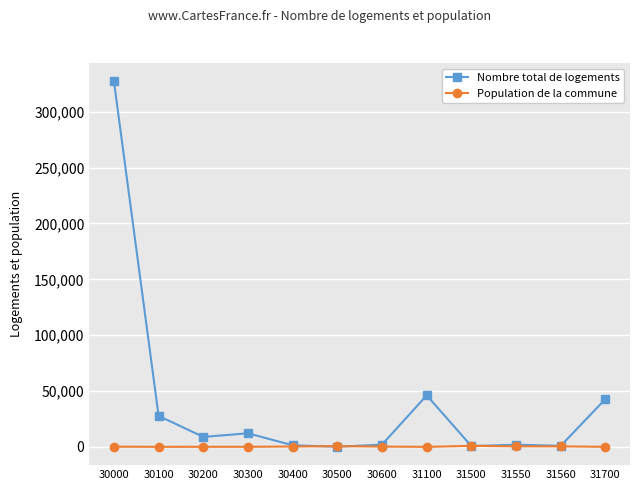

Which series has the largest range (max minus min)?

Nombre total de logements